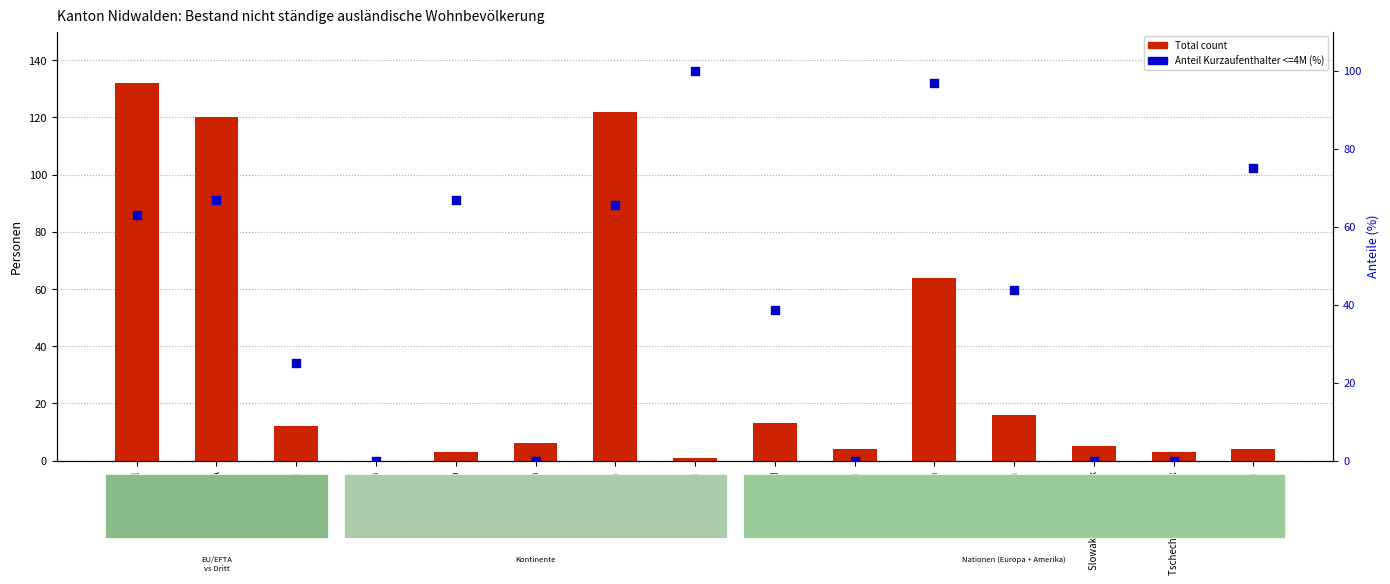

Which series reaches the maximum Y coordinate?

Total nicht ständige Wohnbev.